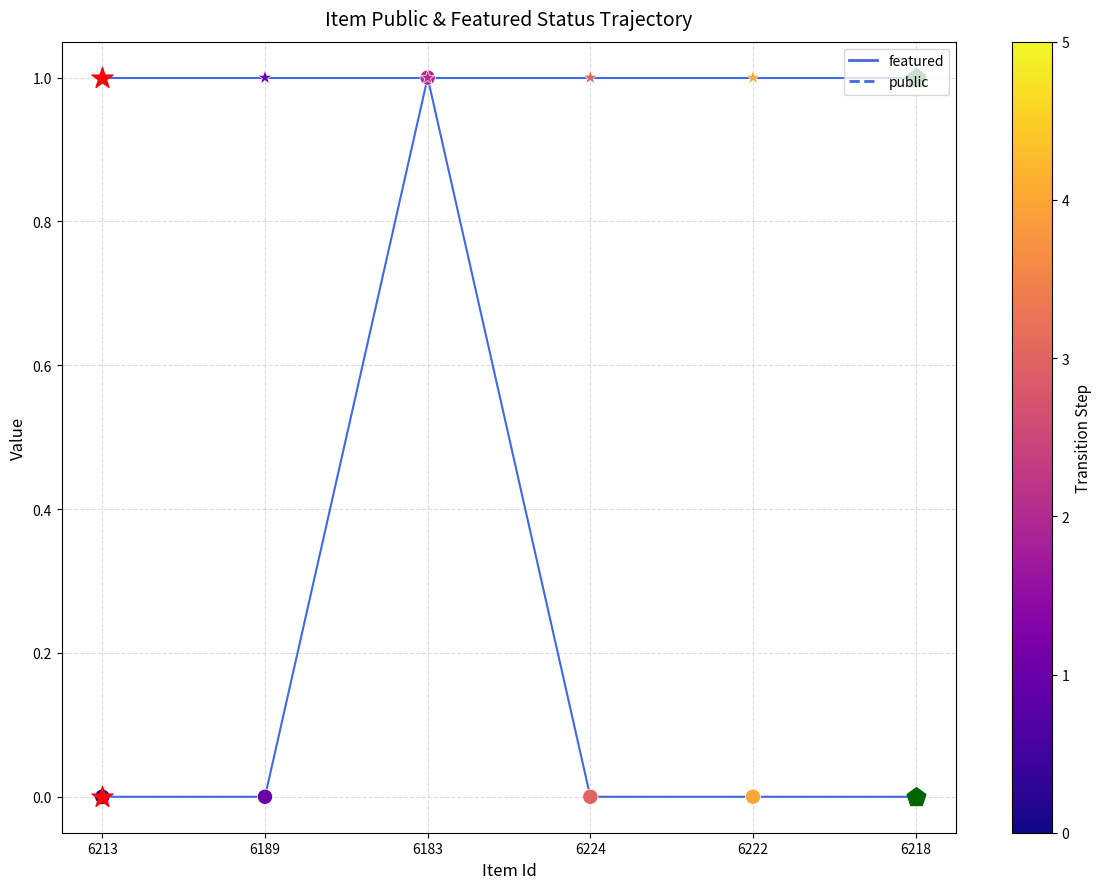

Does the chart have visible grid lines?

Yes